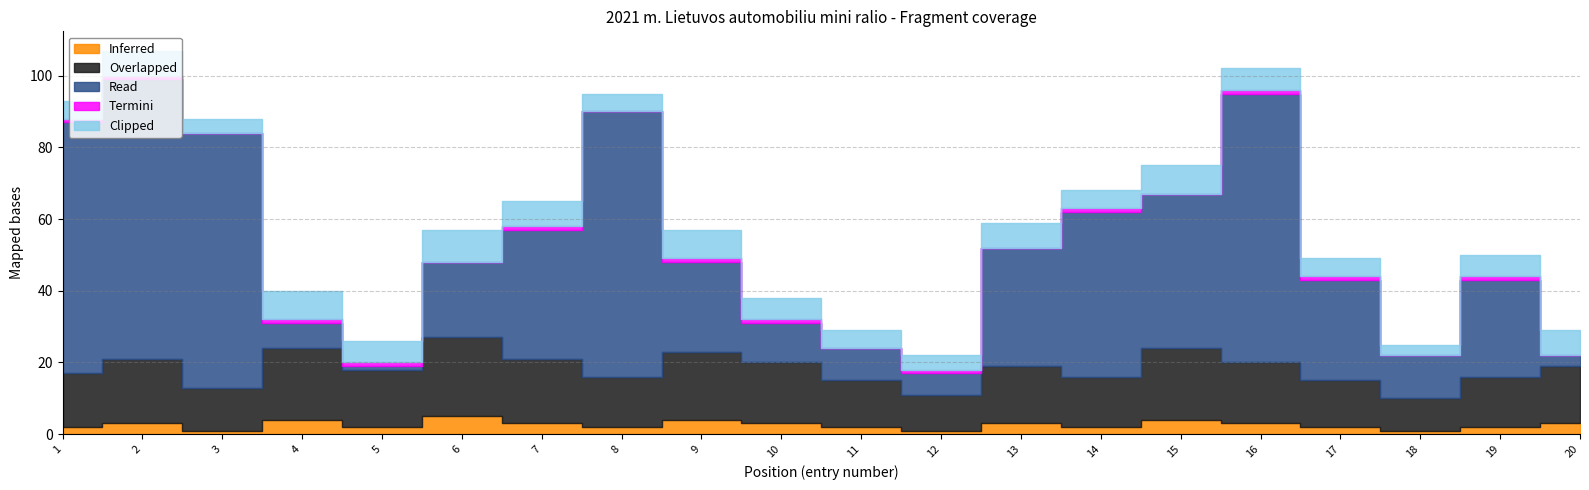

At which label does Read first exceed 28?

1